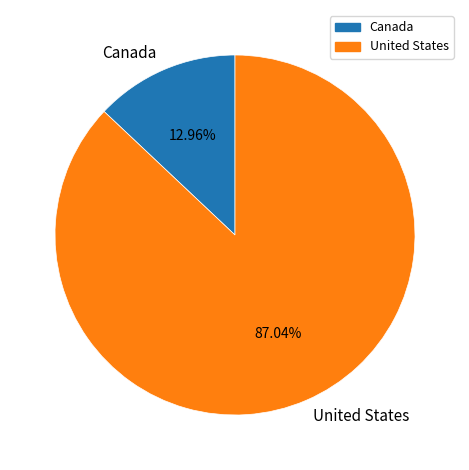

Between United States and Canada, which is larger?

United States